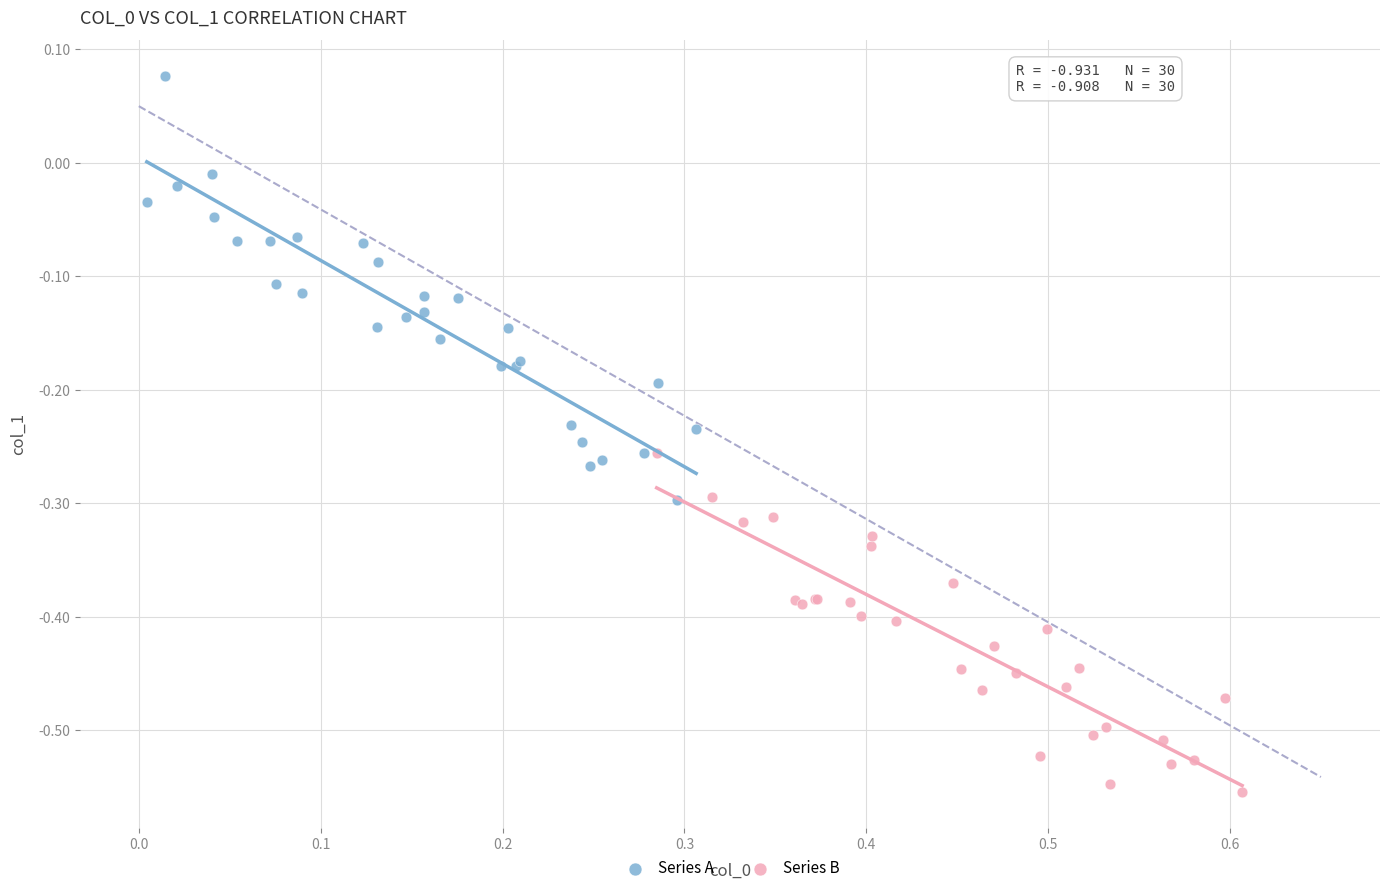

Which series contains the lowest Y value?

Series B